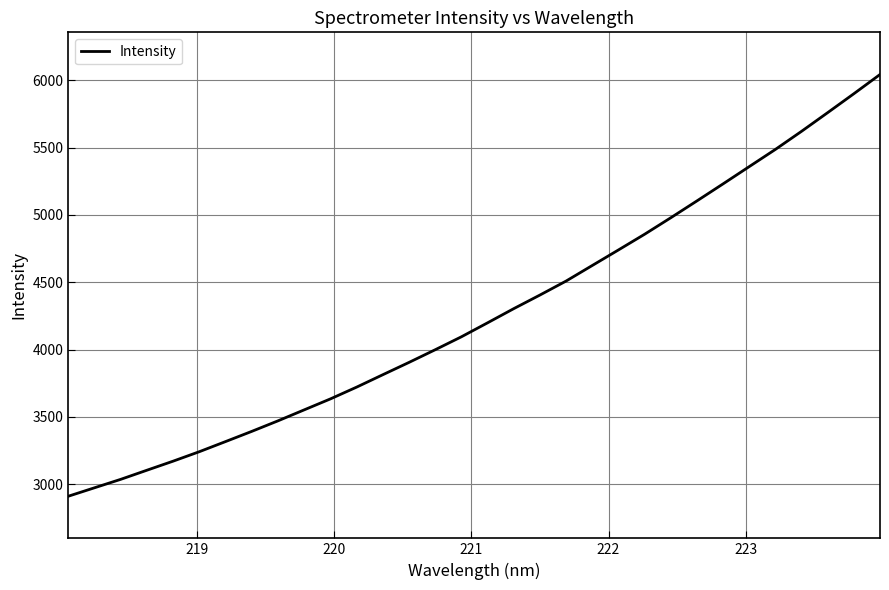

Reading left to right, list all the values displayed in this chart.

2910.4	2973.2	3035.9	3103.7	3171.0	3241.4	3316.5	3392.3	3470.5	3552.0	3633.4	3720.8	3813.0	3904.5	3998.6	4094.7	4198.6	4303.8	4404.9	4508.9	4624.6	4740.0	4856.6	4979.1	5104.3	5231.0	5359.2	5487.0	5621.5	5760.4	5900.7	6043.5